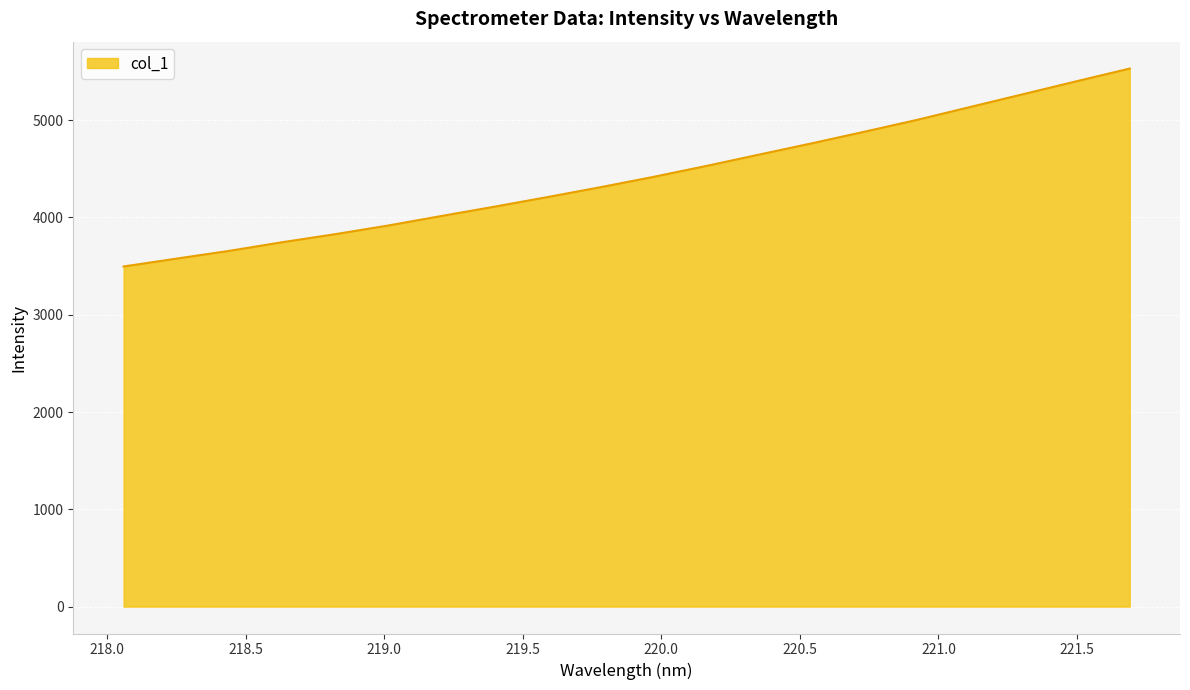

What is the sum of all values?

88442.3